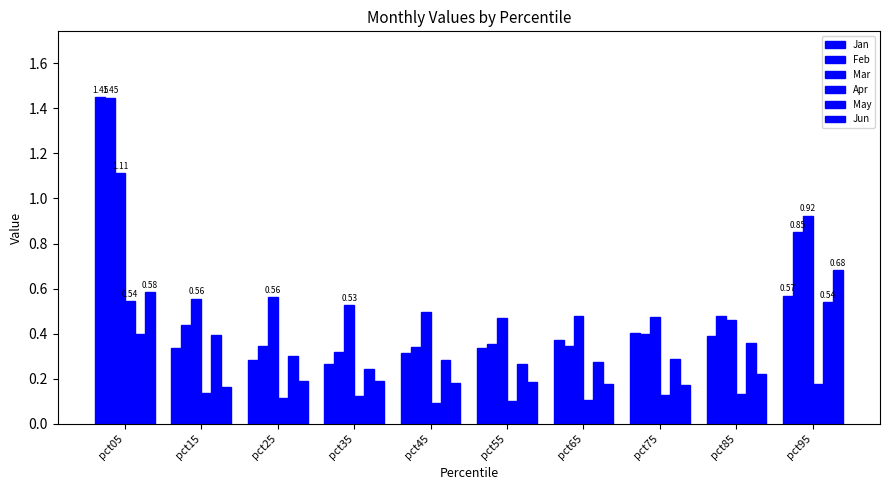

List the labels in order of Apr value, largest first.

pct05, pct95, pct15, pct85, pct75, pct35, pct25, pct65, pct55, pct45